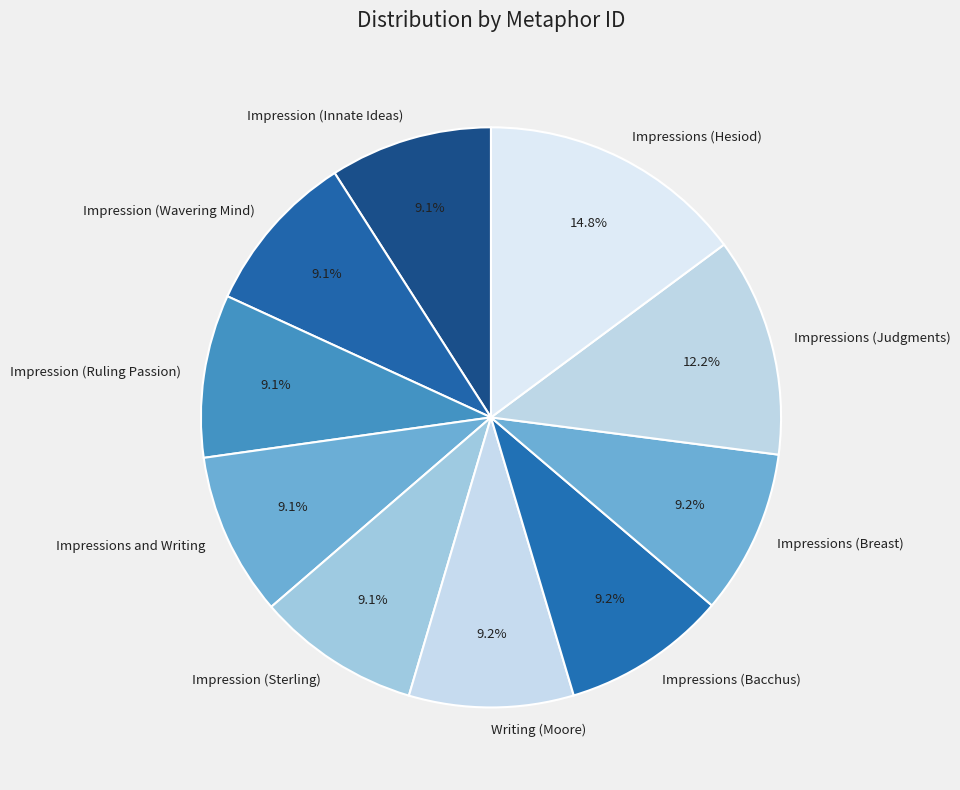

Does Impressions (Bacchus) represent more than half of the total?

No